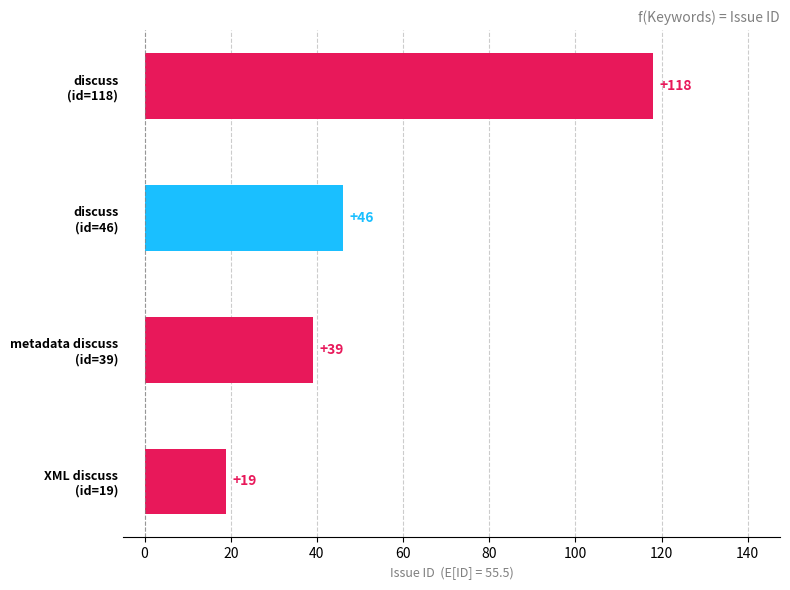

What is the value of the 1st bar from the left?

19